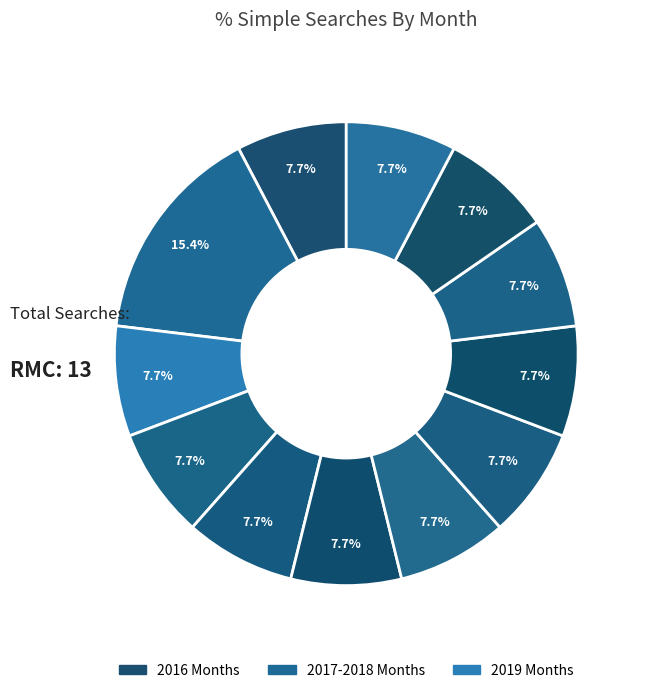

How many segments does this pie chart have?

12